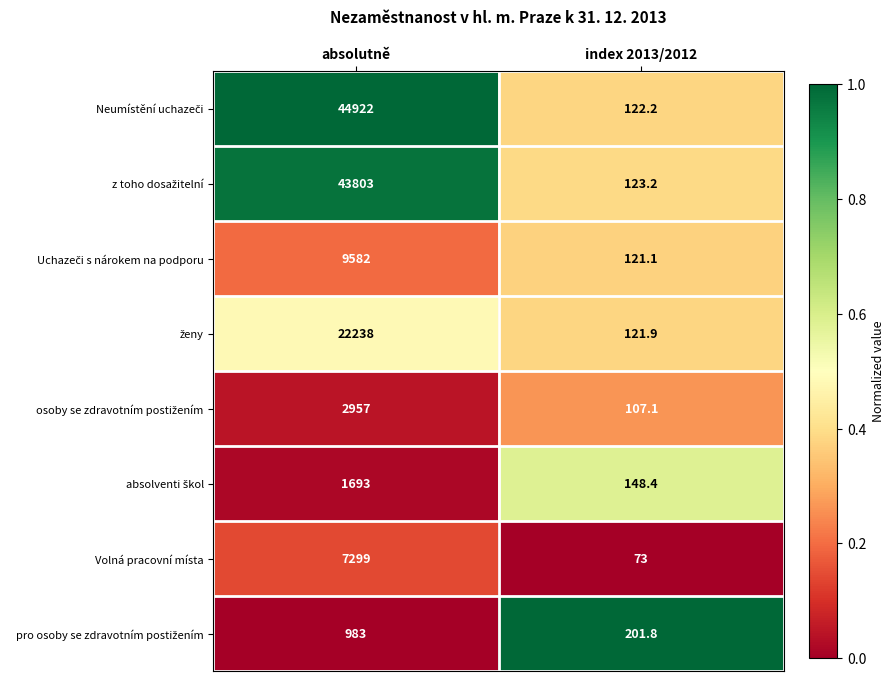

What is the total value across all series at absolutně?

133477.0